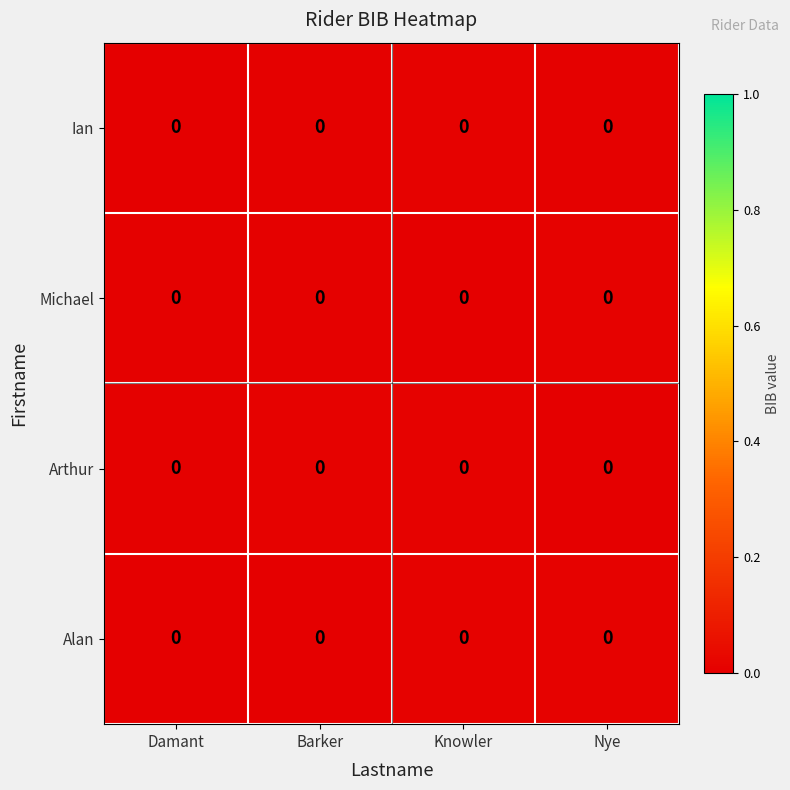

Which has a higher value, Damant or Nye?

Nye